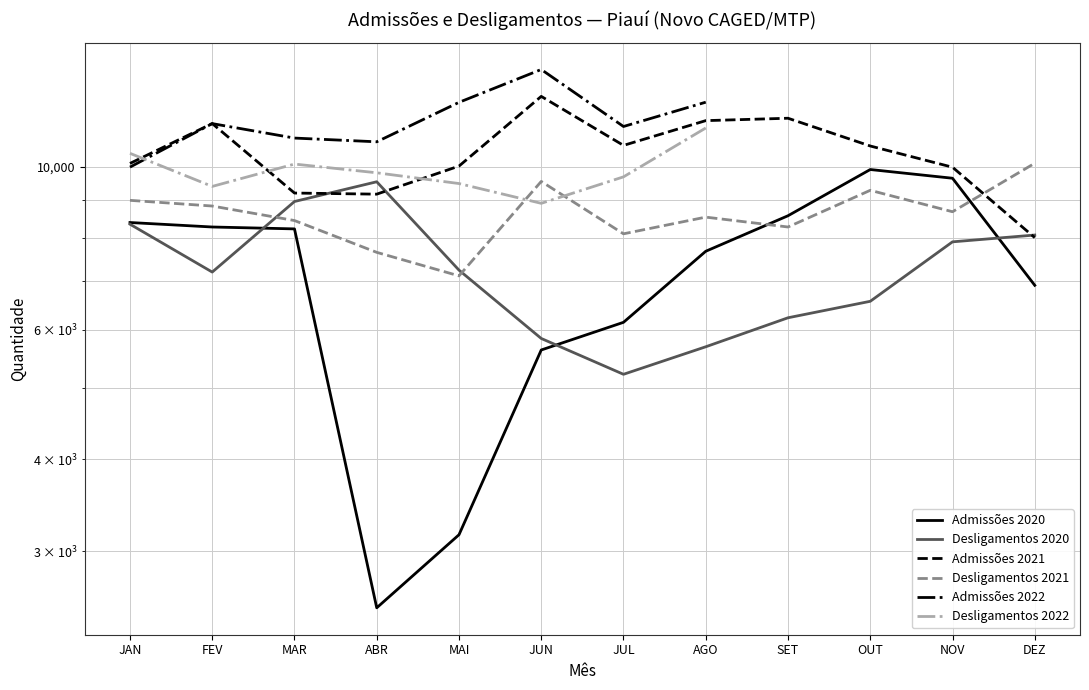

What is the difference between the highest and lowest values at ABR?

7028